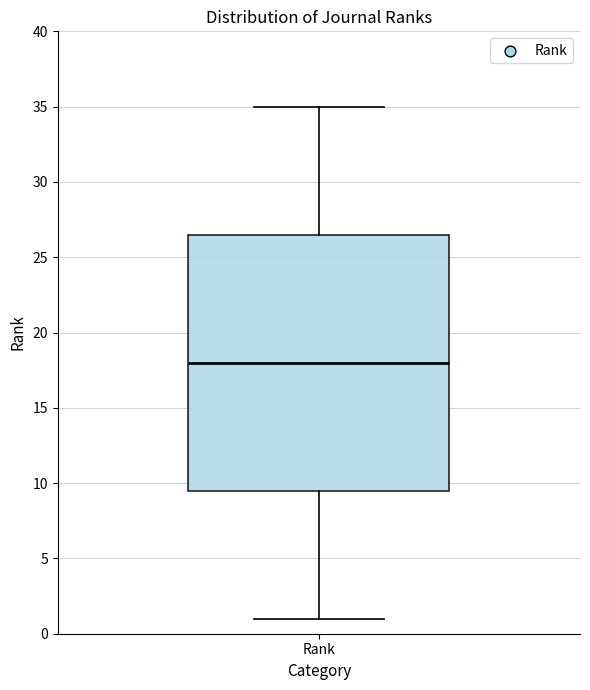

Transcribe this box plot: give where the median line is, the range the box spans, and where the two whiskers end, as read against the y-axis. The values are not printed on the chart, so give them approximately, as read against the axis.

median 18.0, box 9.5 to 26.5, whiskers 1.0 to 35.0